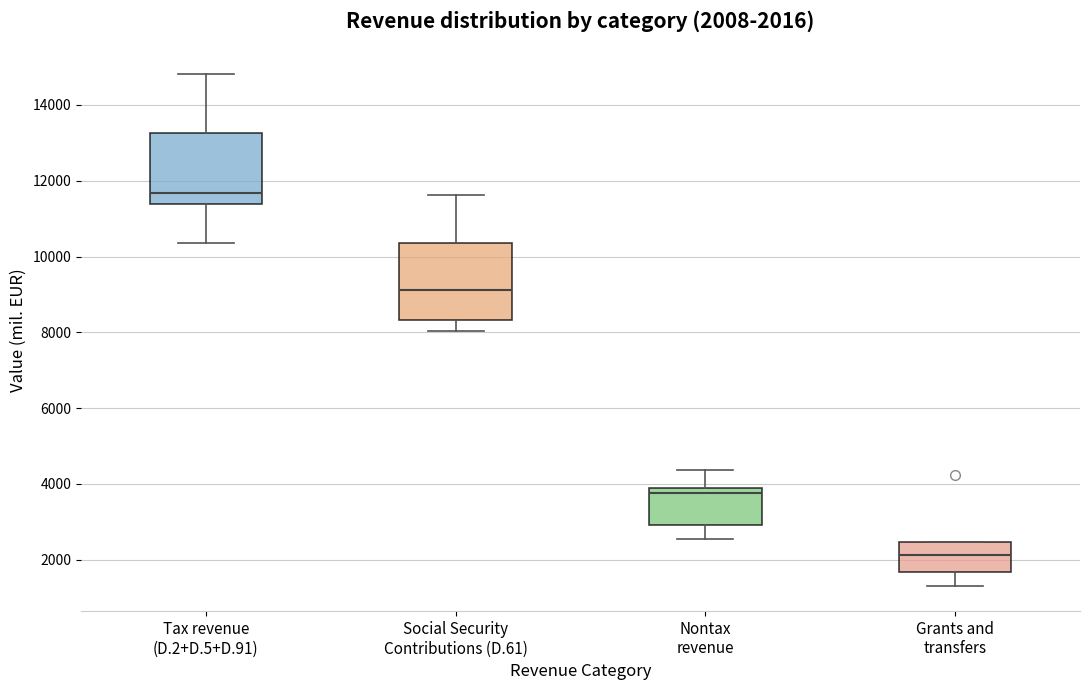

Which box's median line is the highest?

Tax revenue (D.2+D.5+D.91)